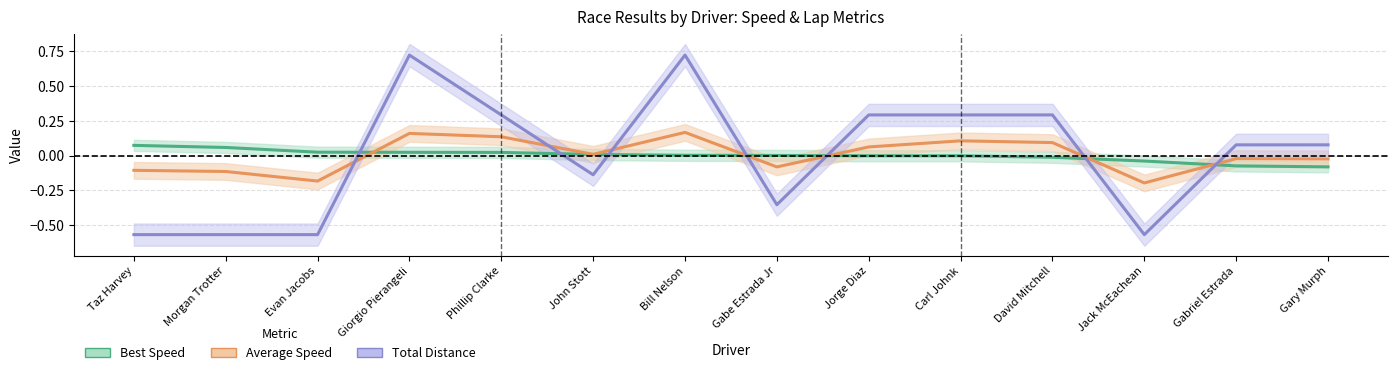

What are all the series names shown in the legend?

Best Speed, Average Speed, Total Distance